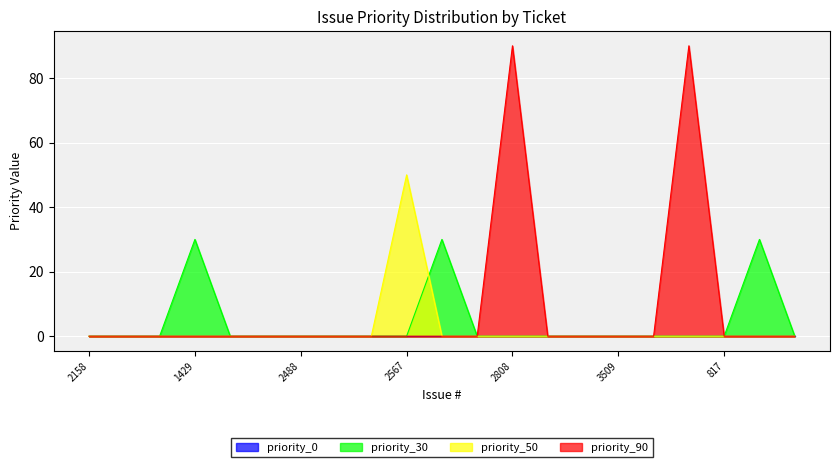

Is it true that priority_50 equals 24 at 2158?

False